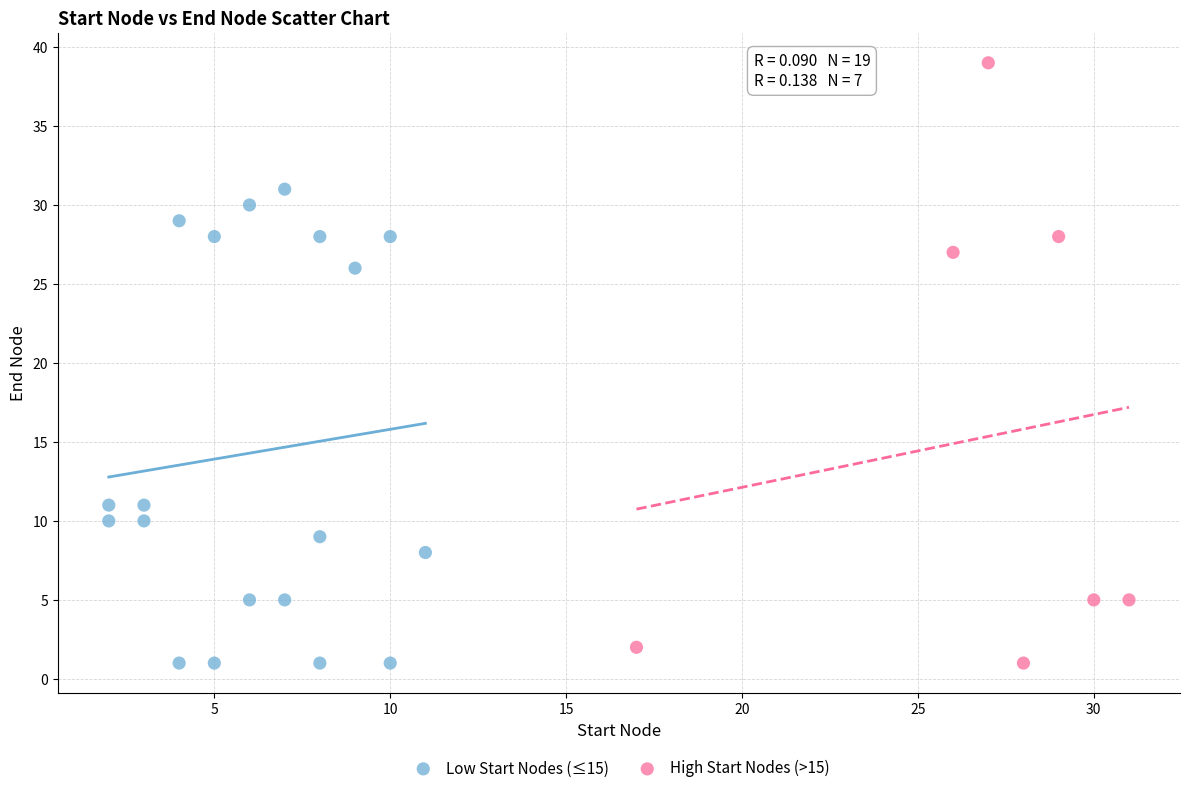

Which series reaches the maximum Y coordinate?

High Start Nodes (>15)